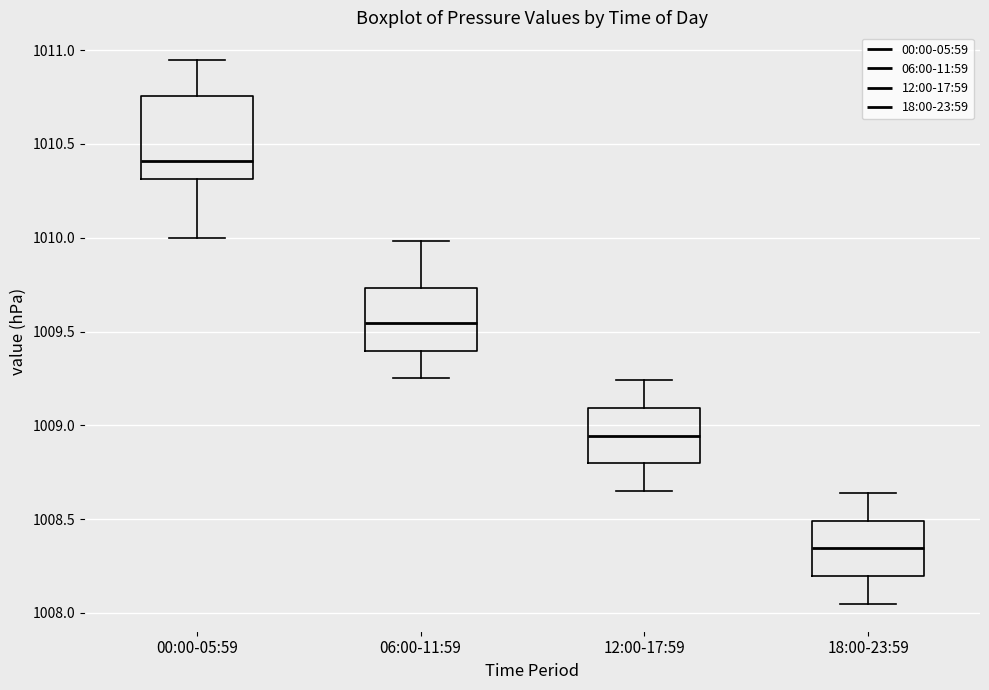

Reading left to right, transcribe this box plot: for each box, give where its median line is, the range the box spans, and where its two whiskers end, as read against the y-axis. The values are not printed on the chart, so give them approximately, as read against the axis.

00:00-05:59: median 1010.40, box 1010.30 to 1010.75, whiskers 1010.00 to 1010.95
06:00-11:59: median 1009.55, box 1009.40 to 1009.75, whiskers 1009.25 to 1010.00
12:00-17:59: median 1008.95, box 1008.80 to 1009.10, whiskers 1008.65 to 1009.25
18:00-23:59: median 1008.35, box 1008.20 to 1008.50, whiskers 1008.05 to 1008.65